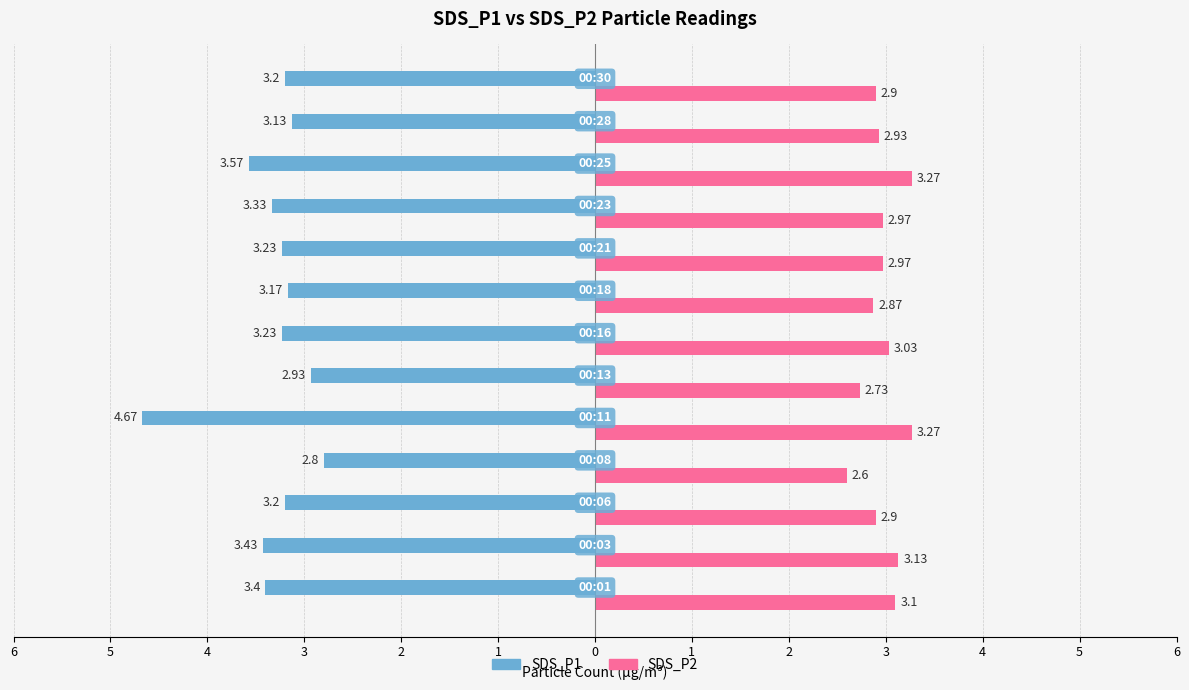

What are all the series names shown in the legend?

SDS_P1, SDS_P2